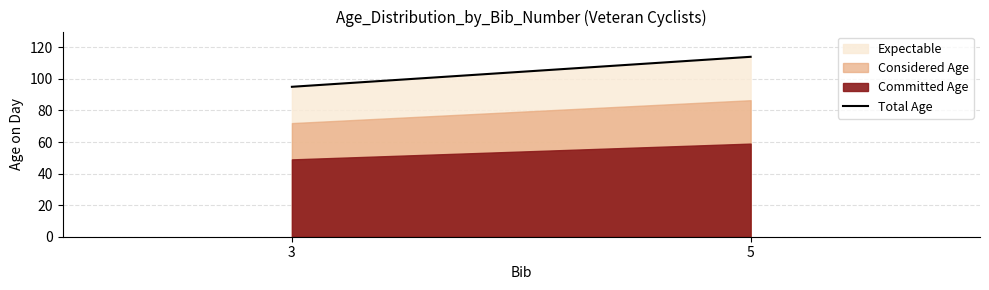

How many data points does each series have?

2